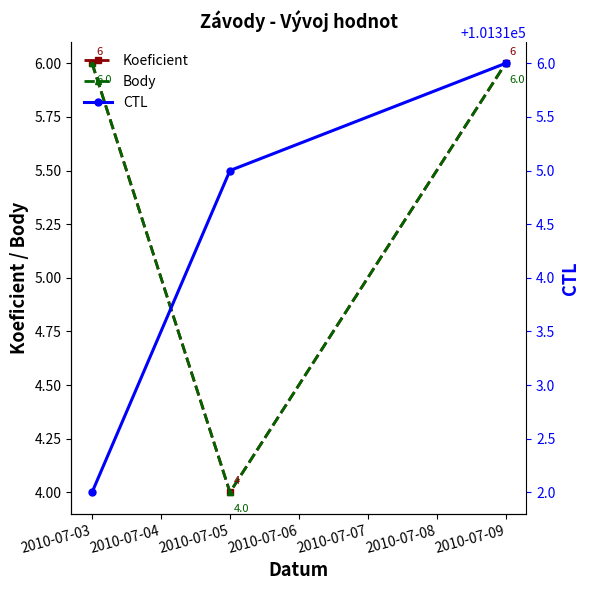

At how many categories does at least one series exceed 66506?

3